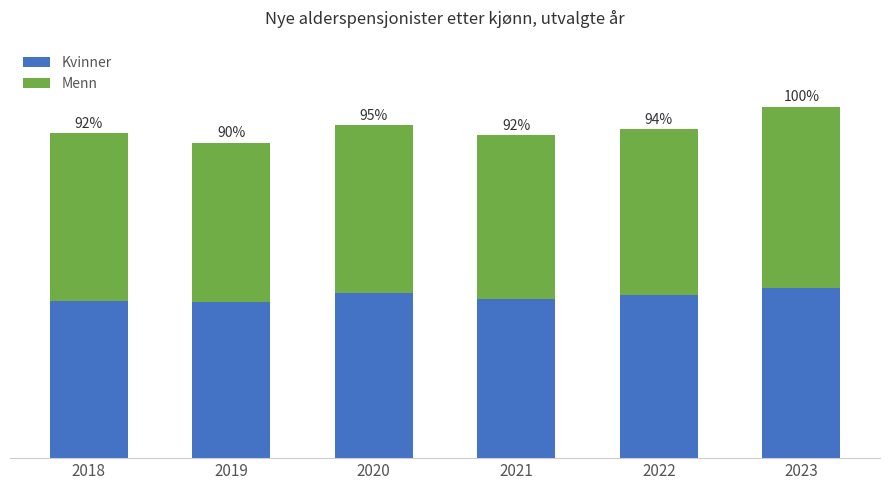

What are all the series names shown in the legend?

Kvinner, Menn